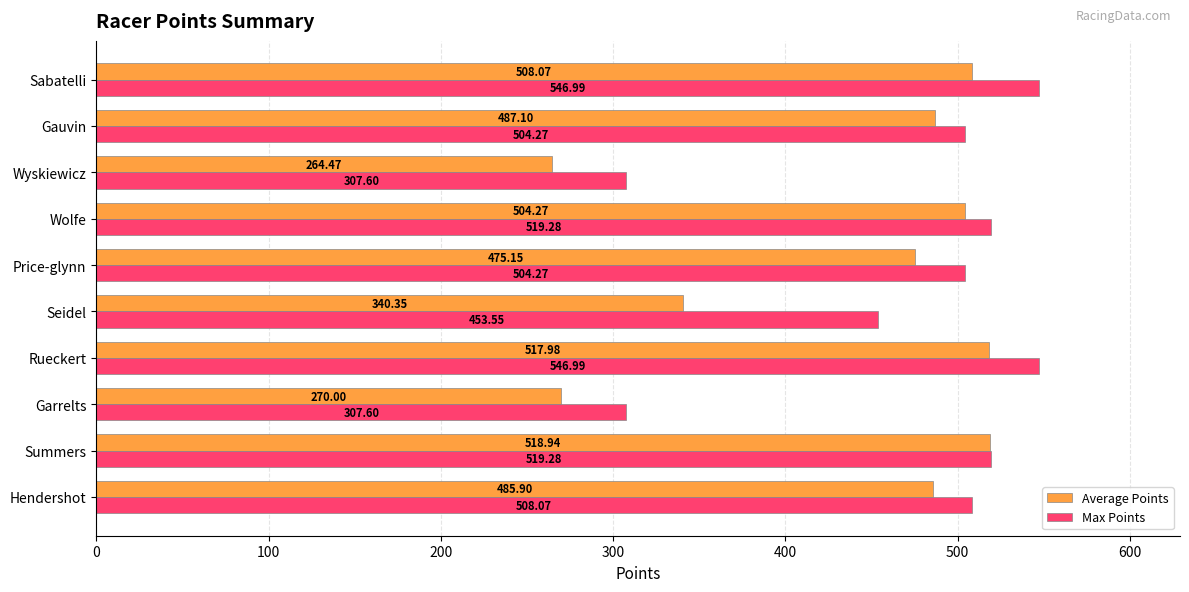

Rank the series by their maximum value, from lowest to highest.

Average Points, Max Points